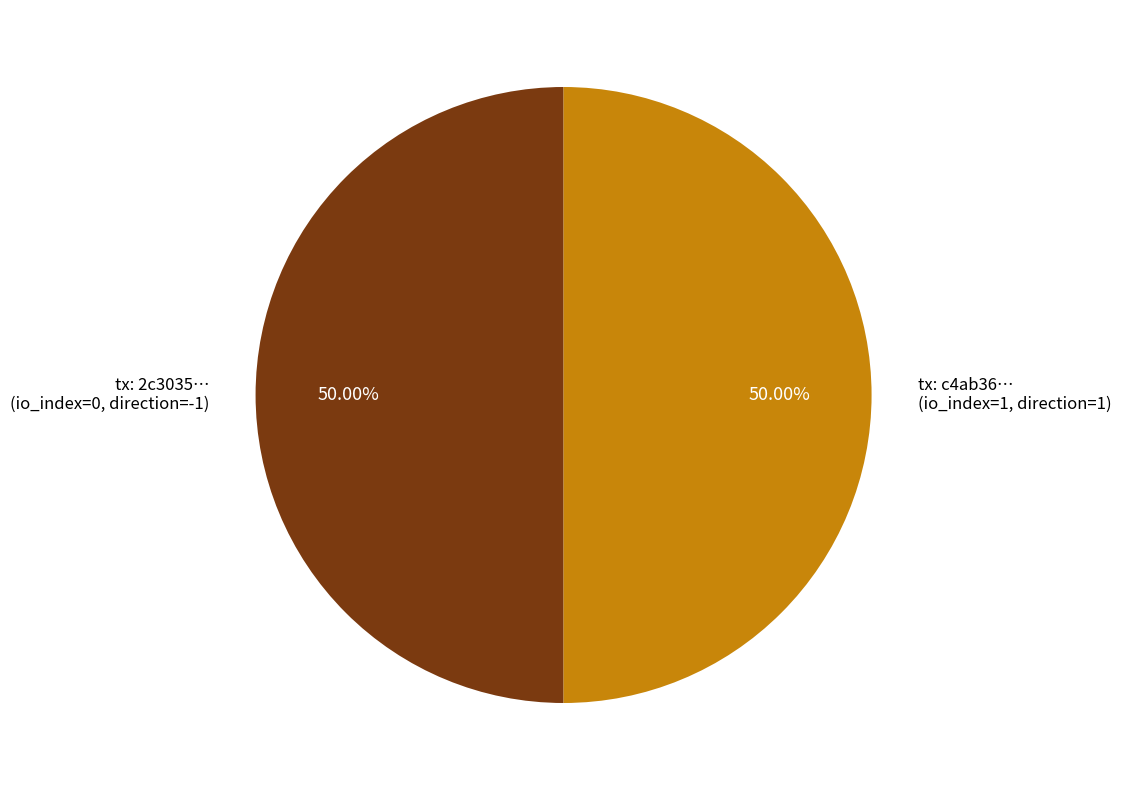

Combined, do tx: c4ab36… (io_index=1, direction=1) and tx: 2c3035… (io_index=0, direction=-1) account for over 50%?

Yes